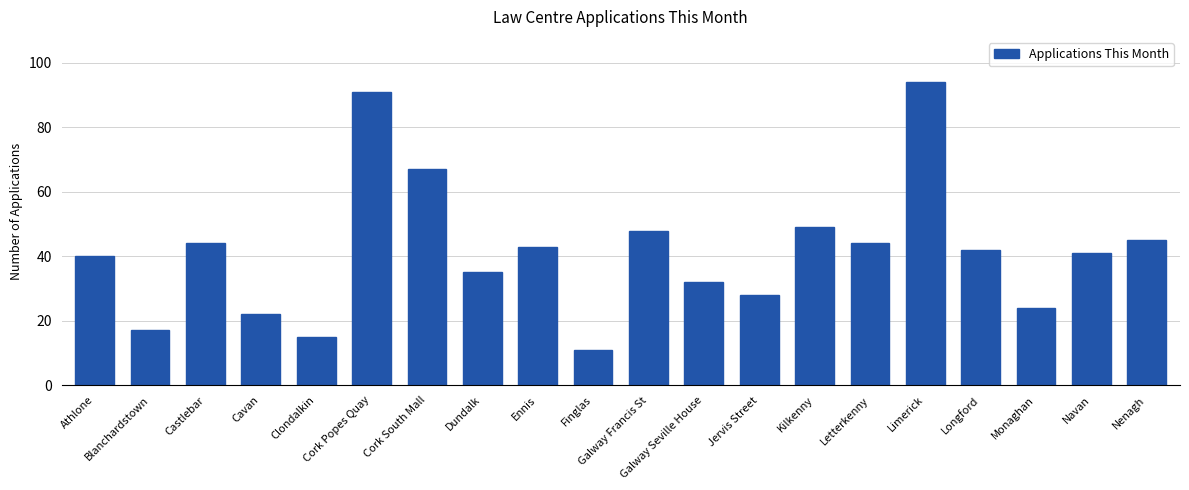

What is the label of the 1st bar from the right?

Nenagh